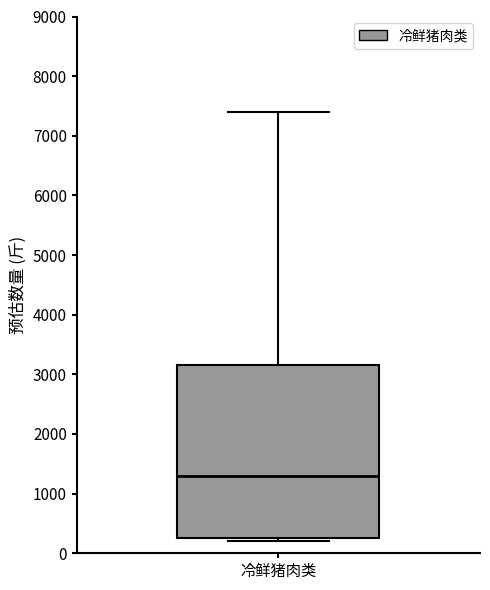

Read this box plot against the y-axis: the position of the median line, the range covered by the box, and the ends of both whiskers. The values are not printed on the chart, so give them approximately, as read against the axis.

median 1300, box 300 to 3200, whiskers 200 to 7400